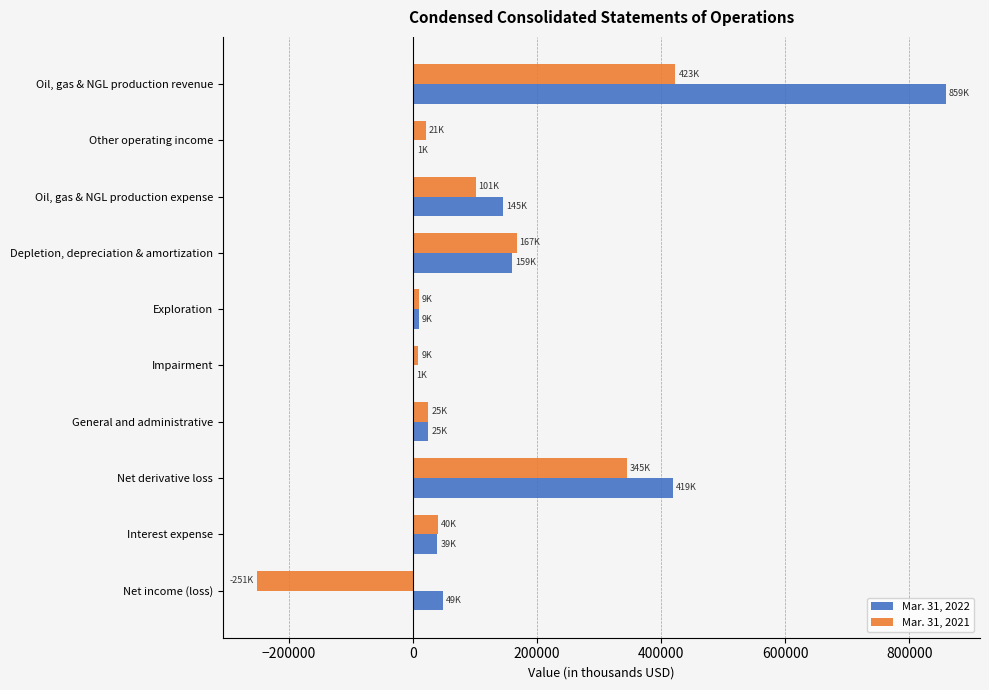

Which series has the largest range (max minus min)?

Mar. 31, 2022